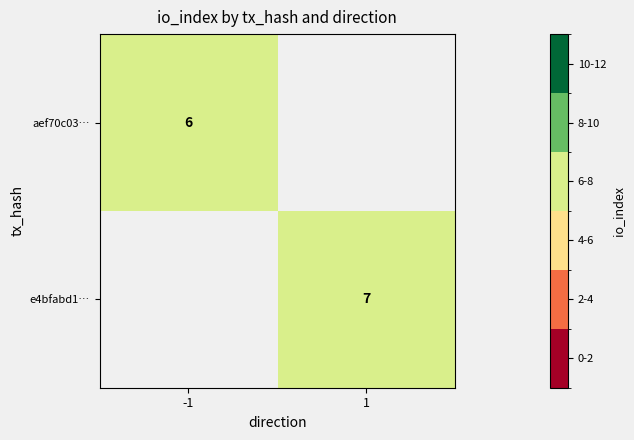

The e4bfabd1… series shows 3 at 1. True or false?

False